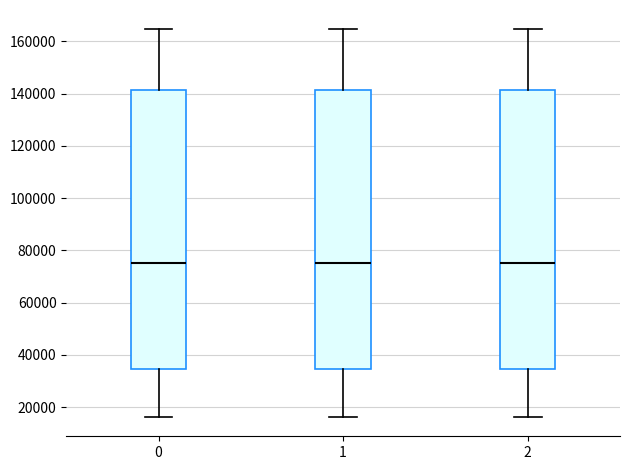

Reading left to right, transcribe this box plot: for each box, give where its median line is, the range the box spans, and where its two whiskers end, as read against the y-axis. The values are not printed on the chart, so give them approximately, as read against the axis.

0: median 76000, box 34000 to 142000, whiskers 16000 to 164000
1: median 76000, box 34000 to 142000, whiskers 16000 to 164000
2: median 76000, box 34000 to 142000, whiskers 16000 to 164000